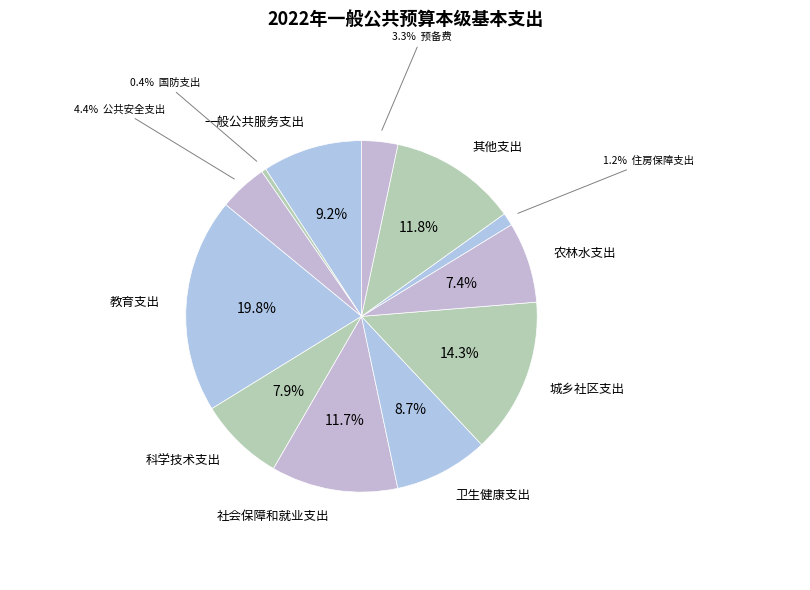

How many segments does this pie chart have?

12